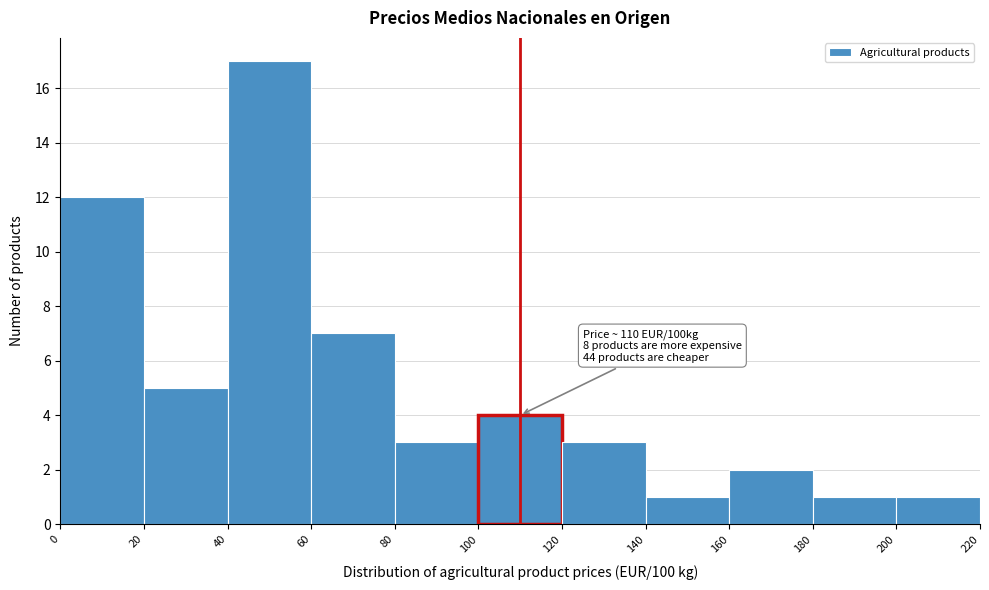

Over which range of the x-axis is the bar tallest?

40 to 60